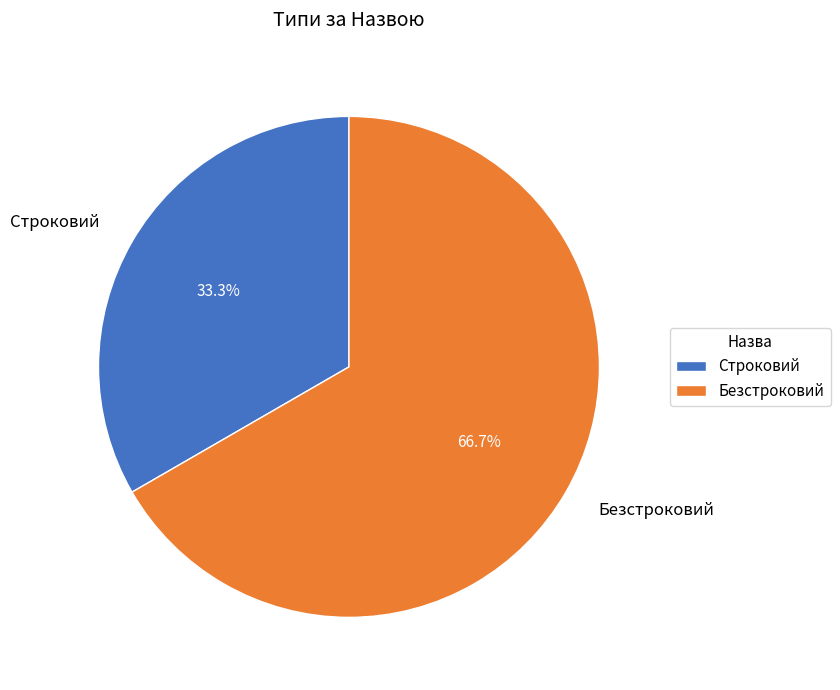

Is there any slice that represents more than half of the pie?

Yes